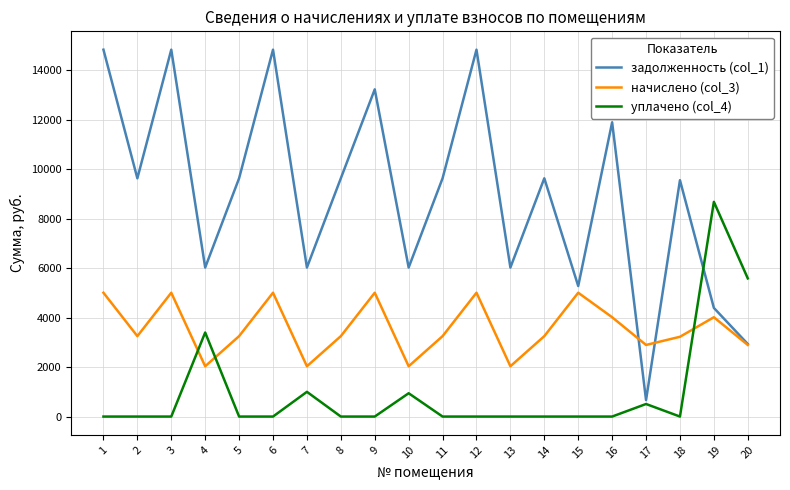

After their last crossing, which series has the higher values: уплачено (col_4) or начислено (col_3)?

уплачено (col_4)